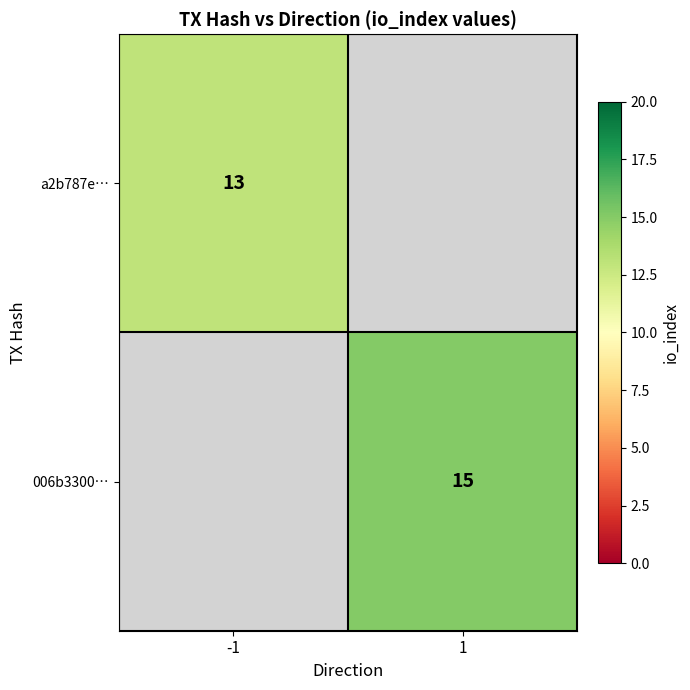

Is it true that 006b3300… equals 23 at 1?

False